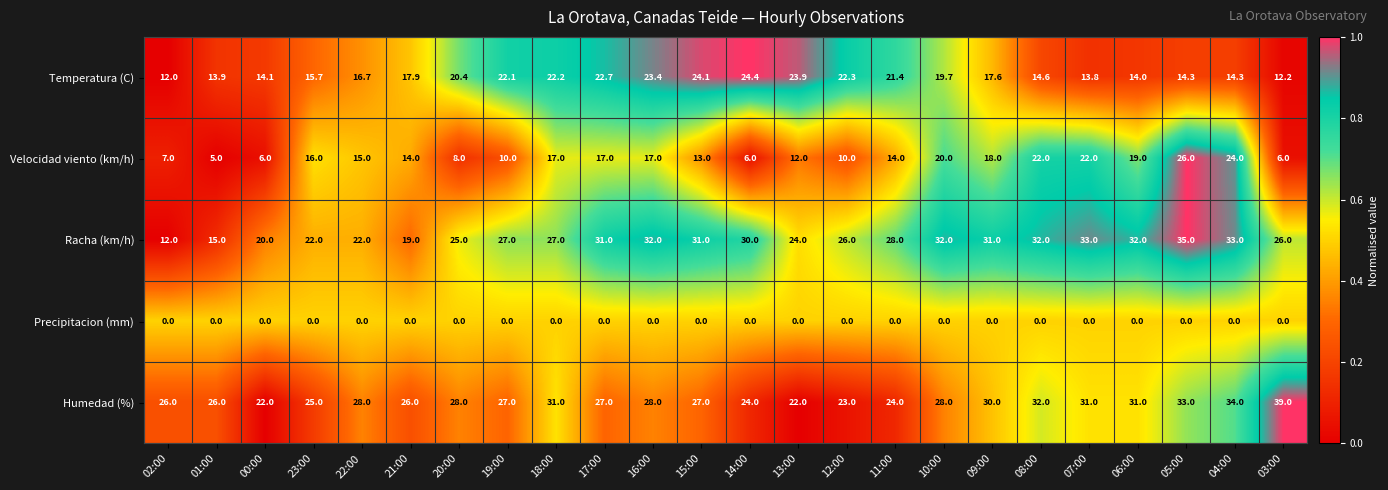

Which series has the widest spread of values?

Racha (km/h)